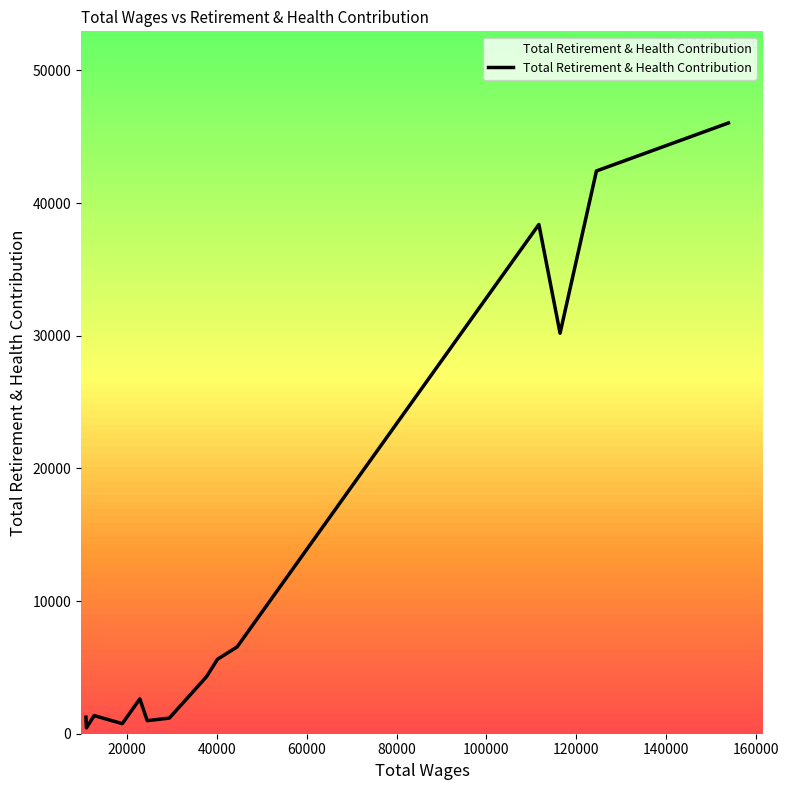

What is the difference between the second highest and minimum values?

41977